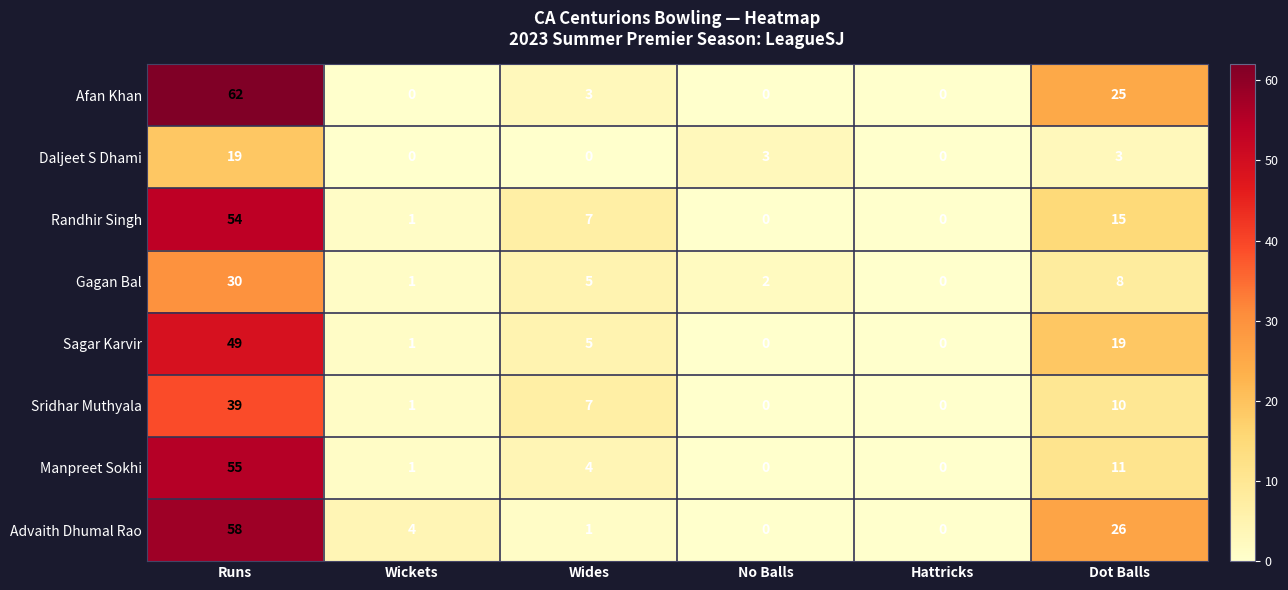

Between Wickets and Hattricks, which series saw the biggest shift?

Advaith Dhumal Rao